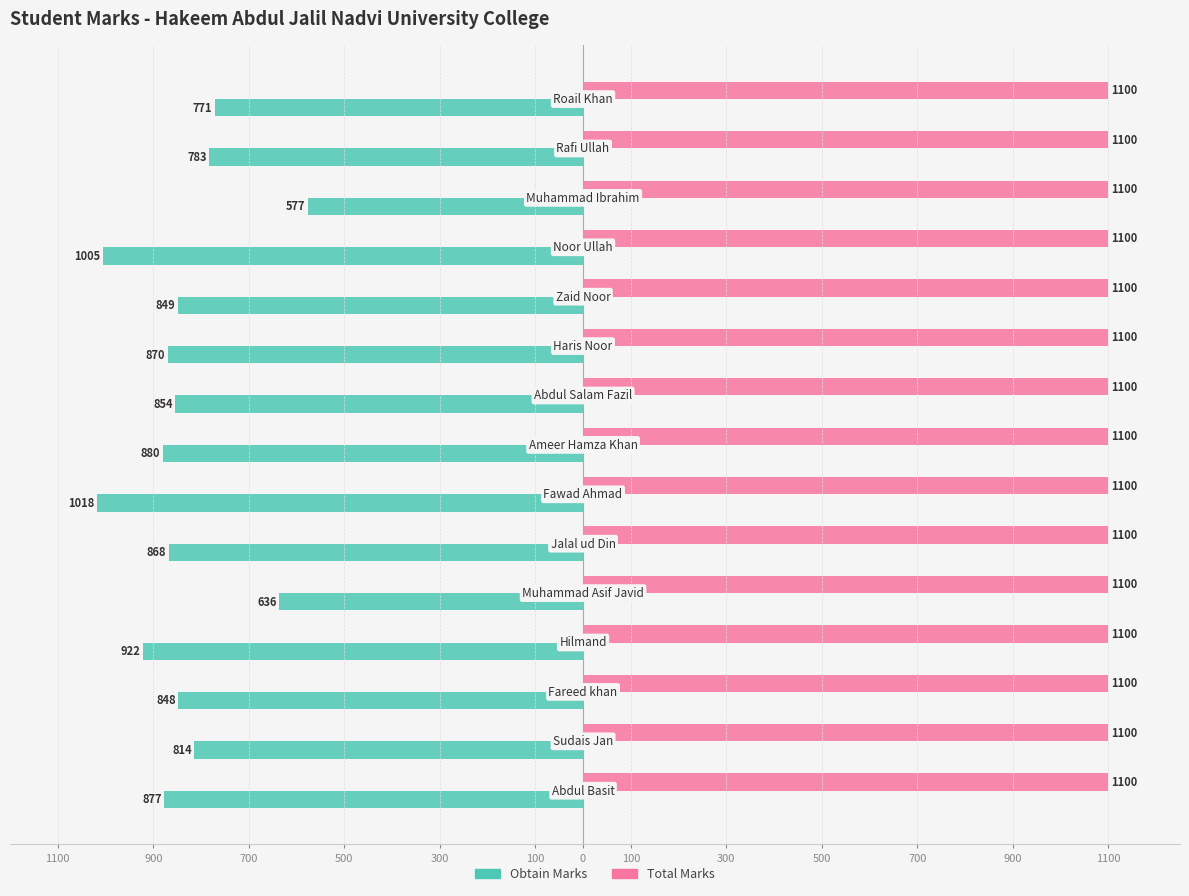

Rank the series by their average value, from highest to lowest.

Total Marks, Obtain Marks